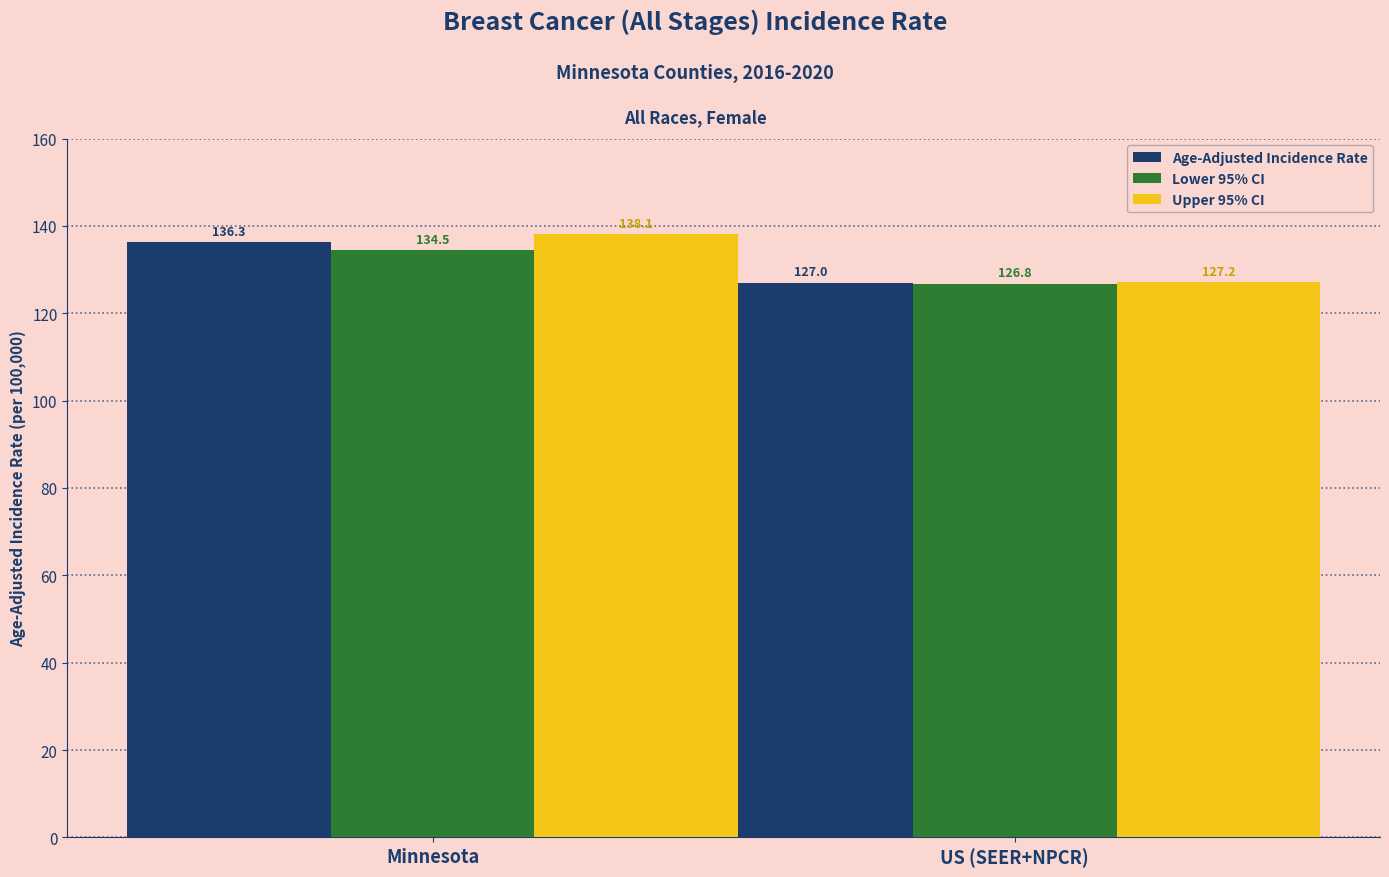

Rank the categories by Age-Adjusted Incidence Rate value from lowest to highest.

US (SEER+NPCR), Minnesota